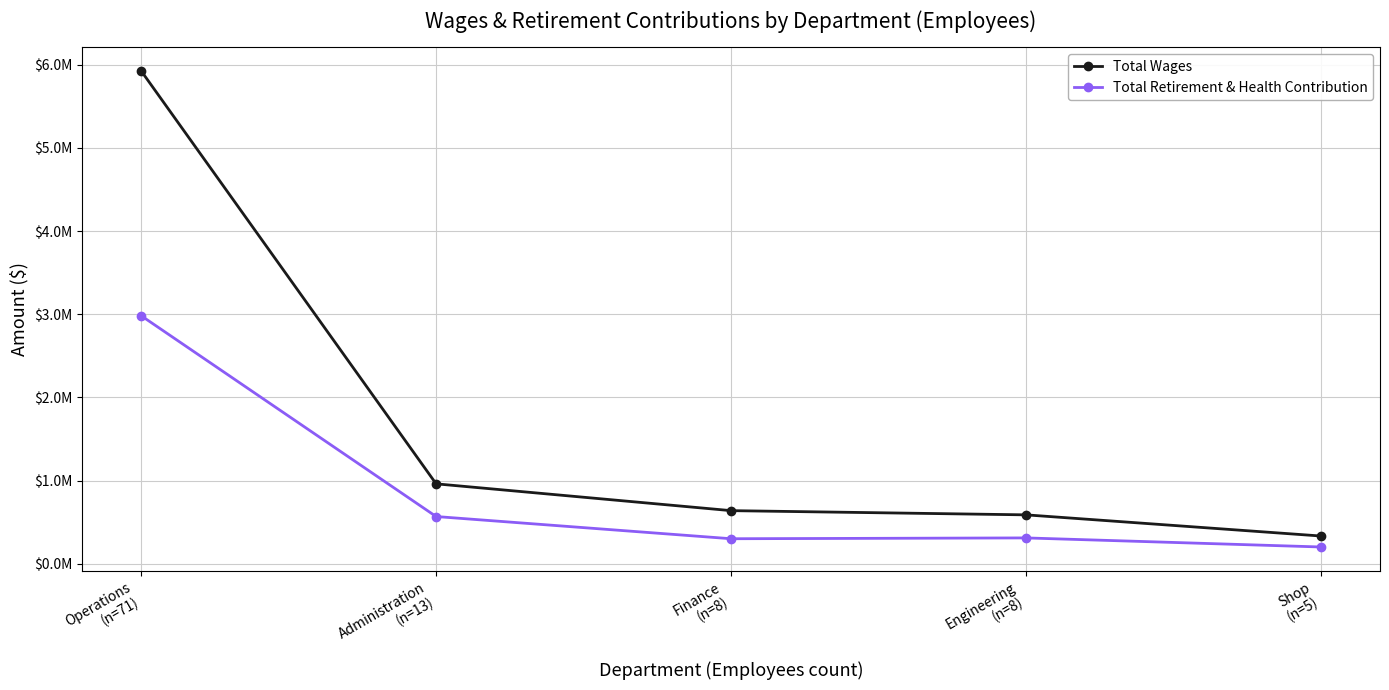

True or false: Total Wages and Total Retirement & Health Contribution cross at least once.

False